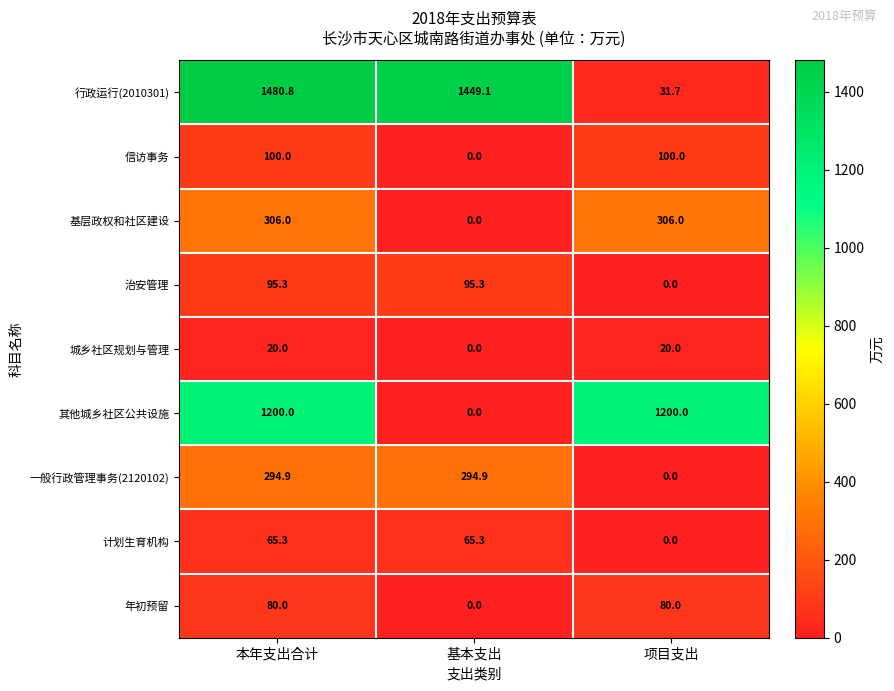

What is the difference between the highest and lowest values at 基本支出?

1449.1